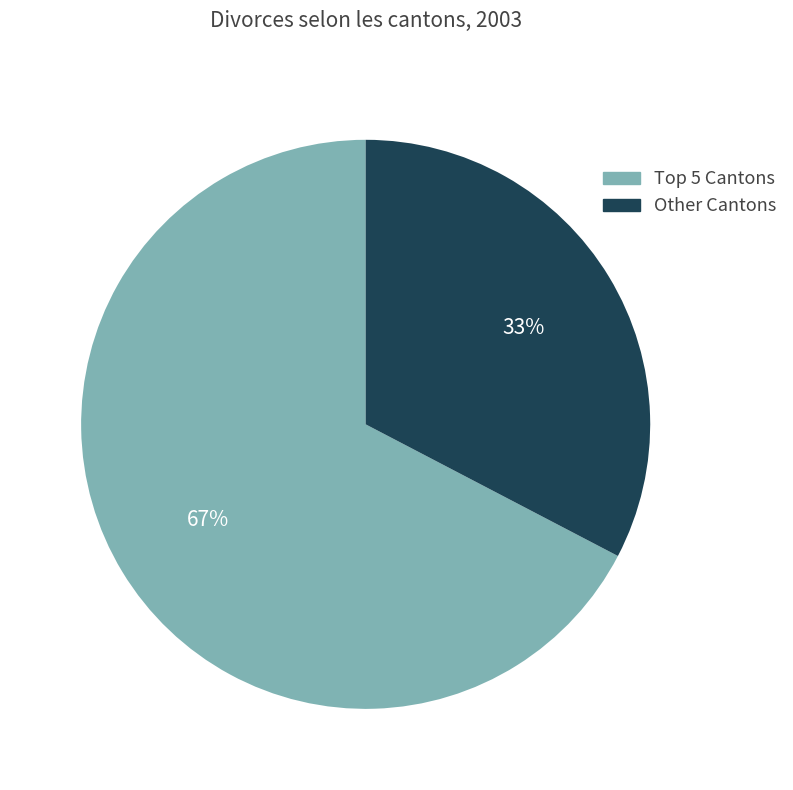

To the nearest percent, what portion does Other Cantons represent?

33%